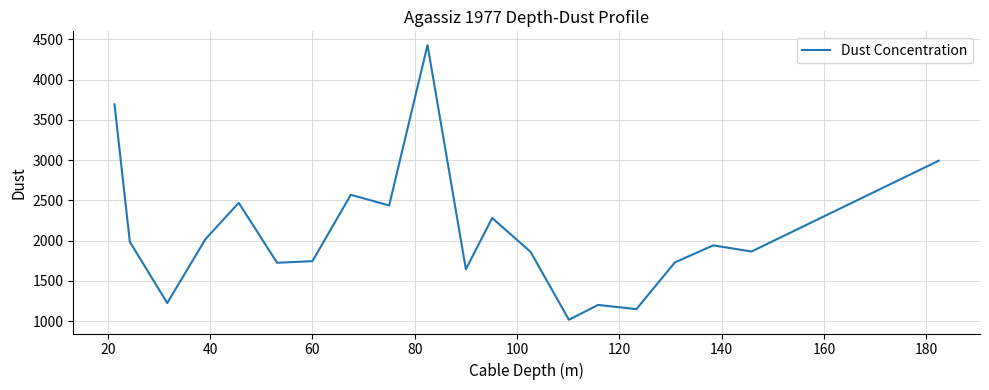

What is the minimum value shown in the chart?

1016